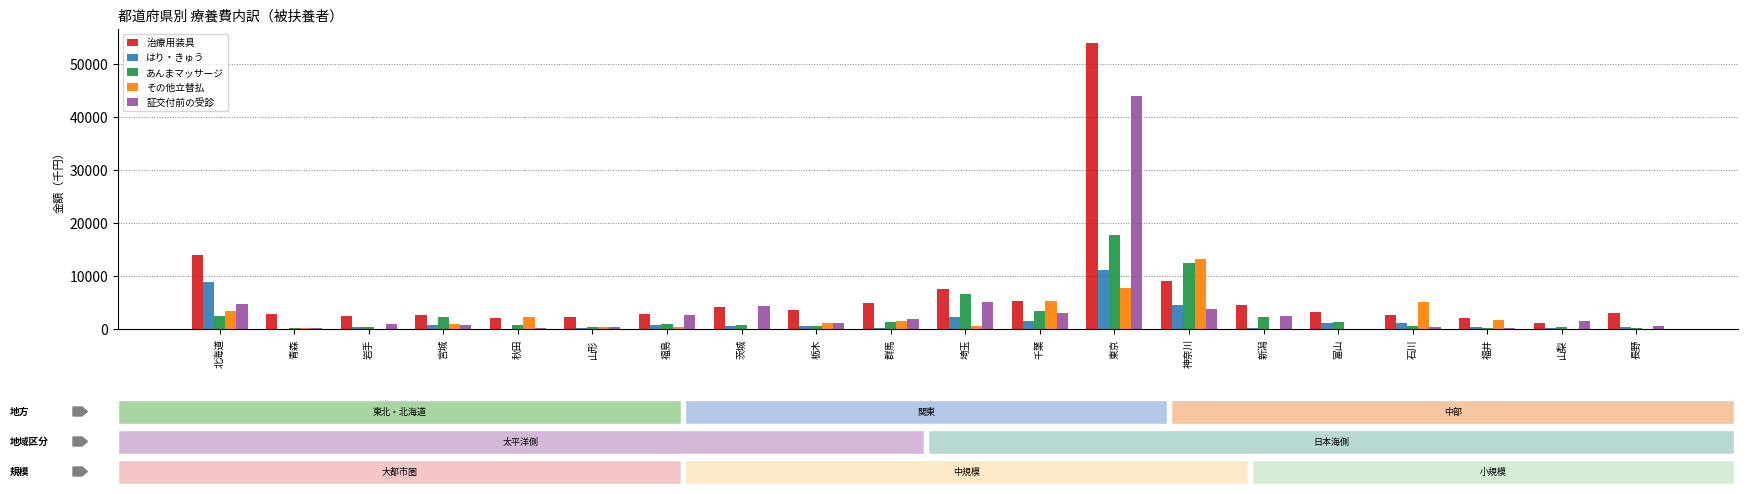

What is the maximum value shown in the chart?

53908.9